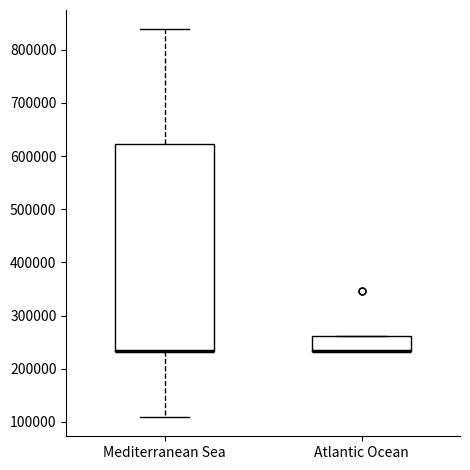

Comparing the boxes themselves (not the whiskers), which one is the tallest?

Mediterranean Sea